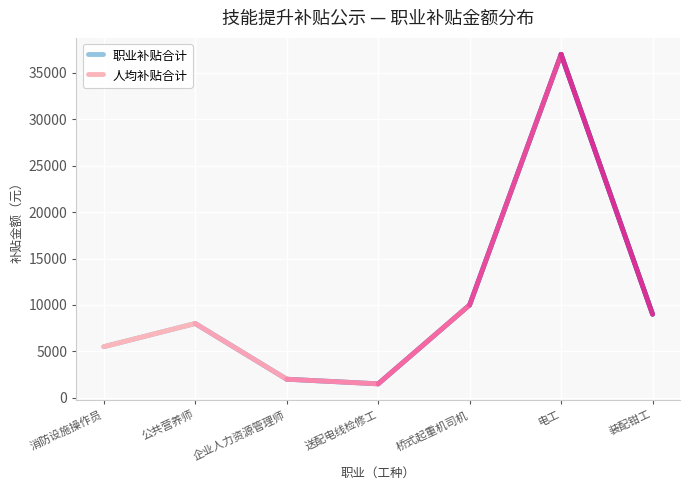

Is it true that 人均补贴合计 equals 5500 at 消防设施操作员?

True